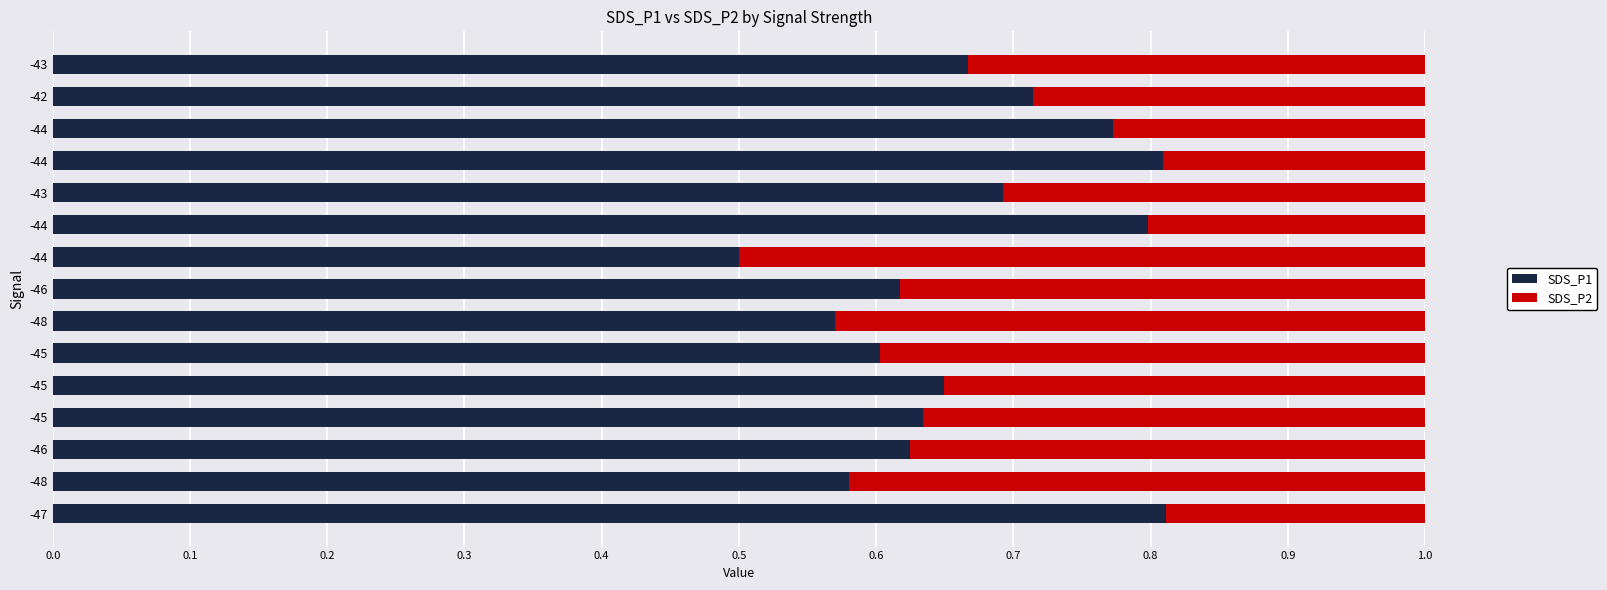

Which series has the largest total across all categories?

SDS_P1